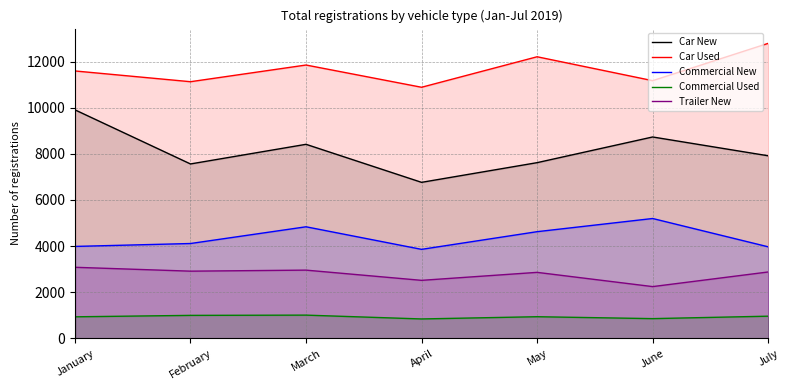

What is the sum of the Car New values at January and July?

17821